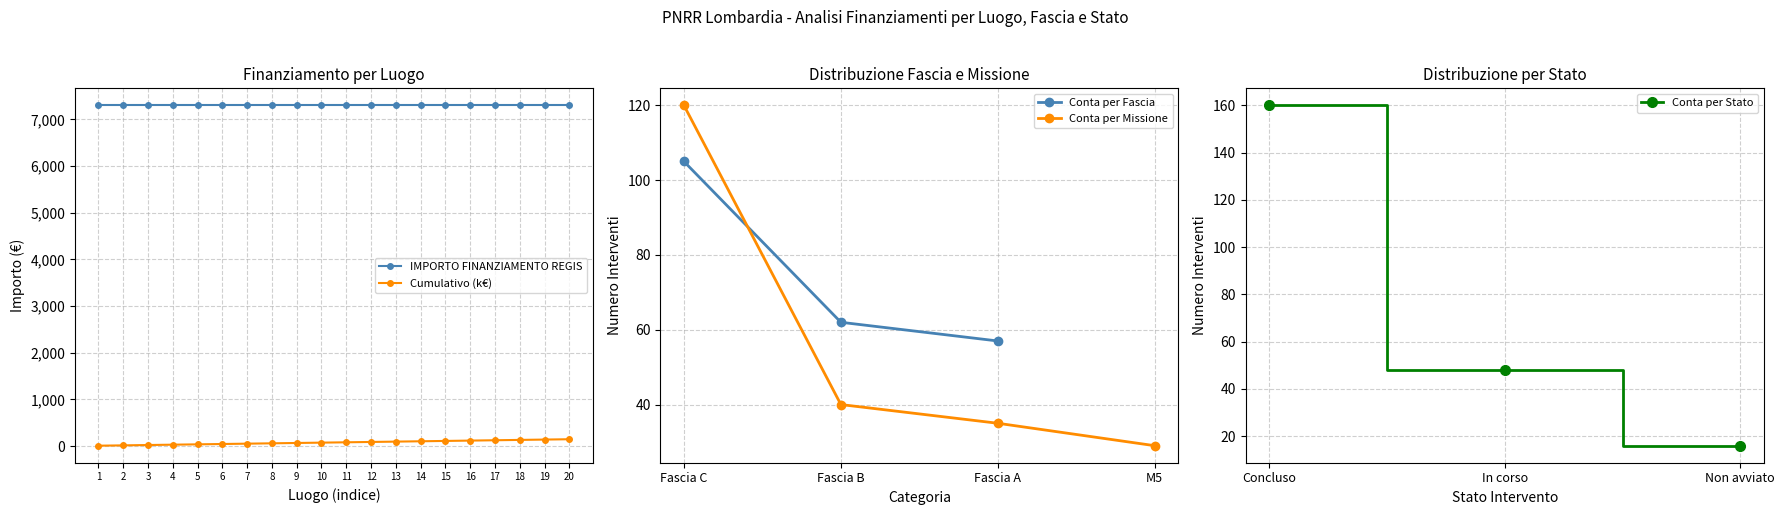

True or false: IMPORTO FINANZIAMENTO REGIS and Cumulativo (k€) cross at least once.

False